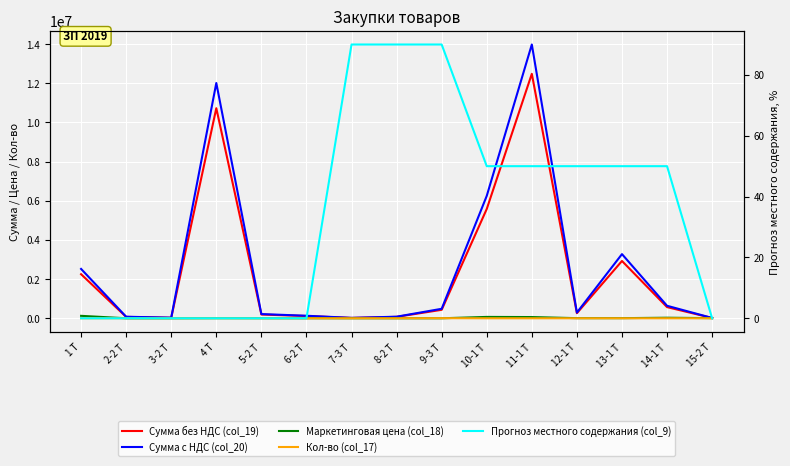

How many categories are shown in the chart?

15